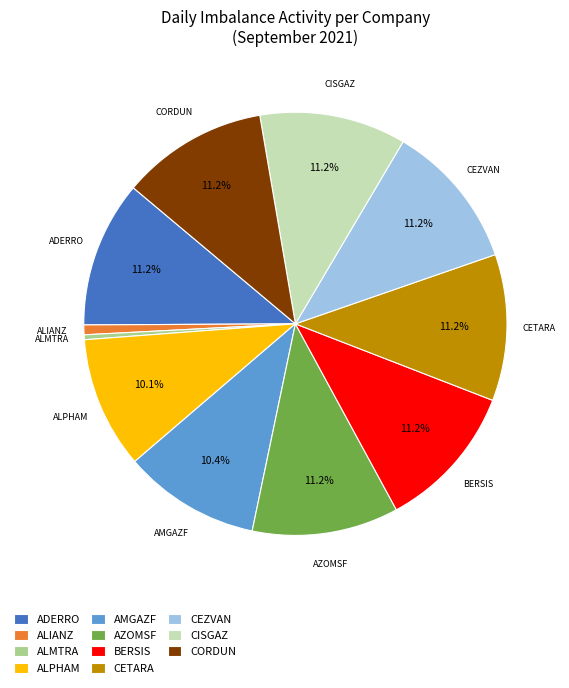

Is there any slice that represents more than half of the pie?

No